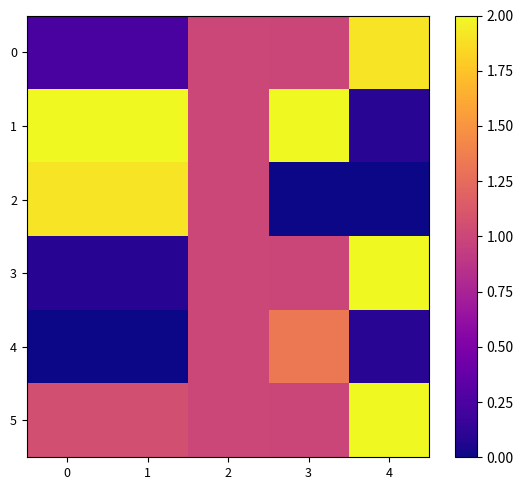

Between 2 and 3, which series saw the biggest shift?

1